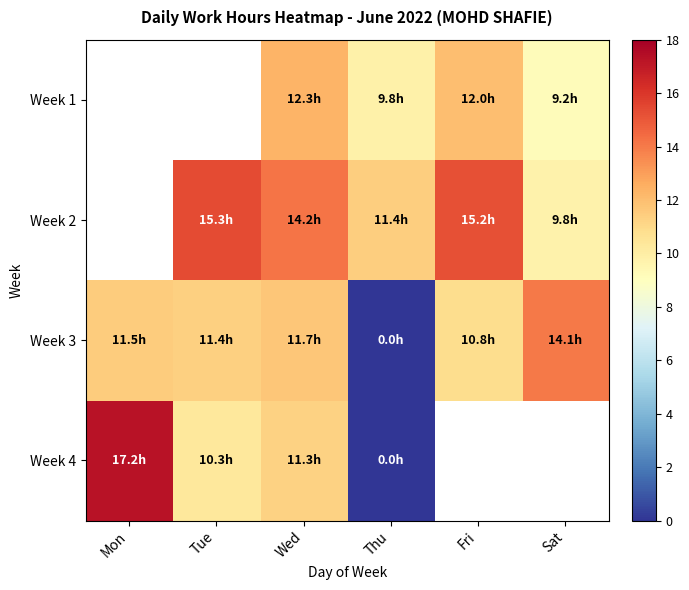

The value of Week 2 at Sat is 16.9. True or false?

False